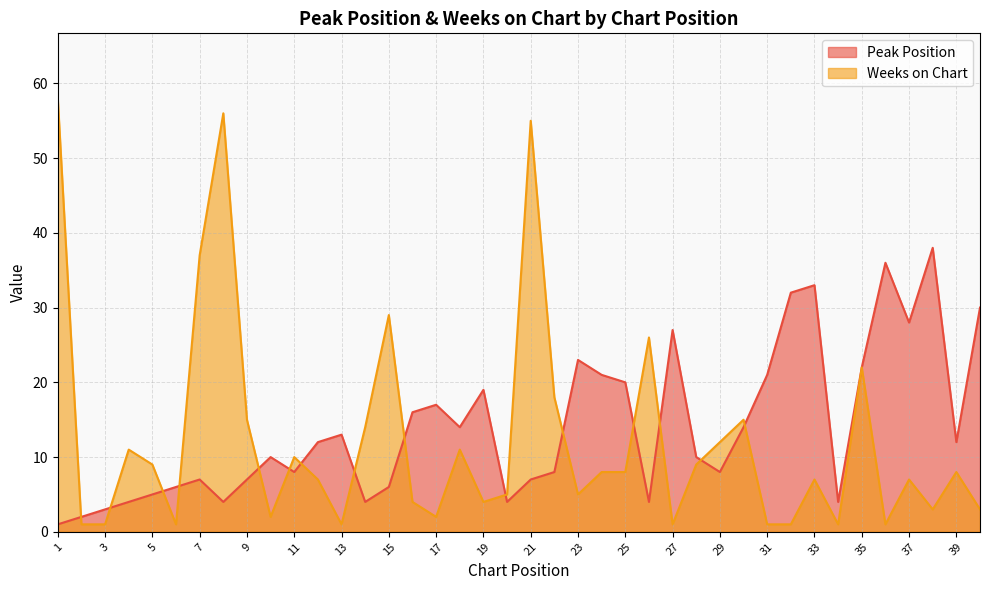

In Weeks on Chart, how many points are lower than both neighbors (excluding endpoints)?

10